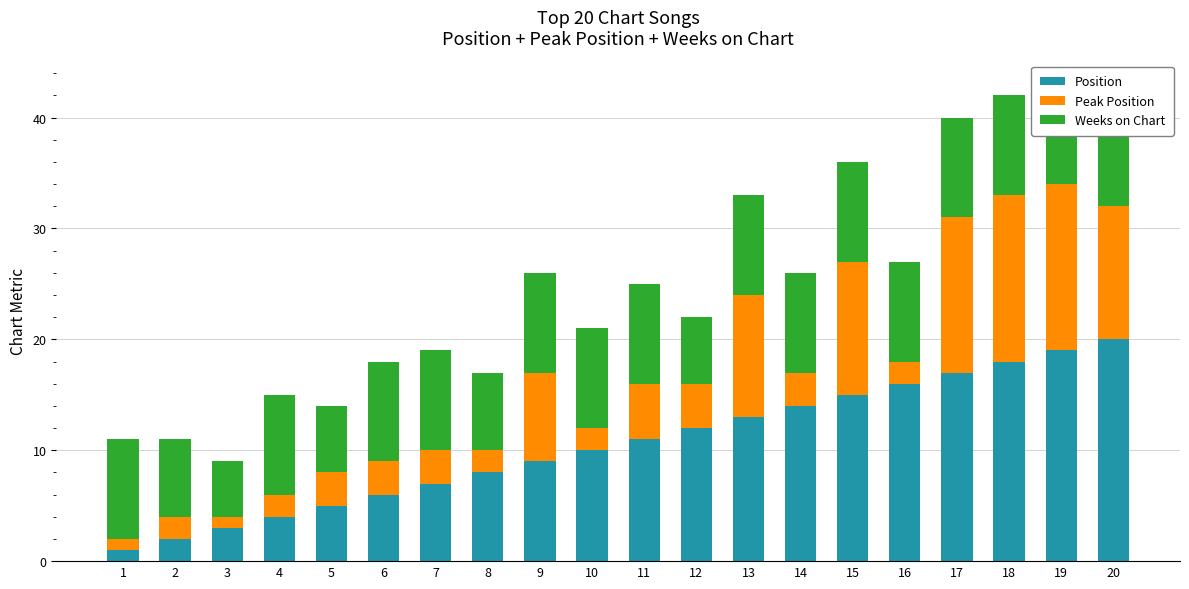

Which series has the largest total across all categories?

Position